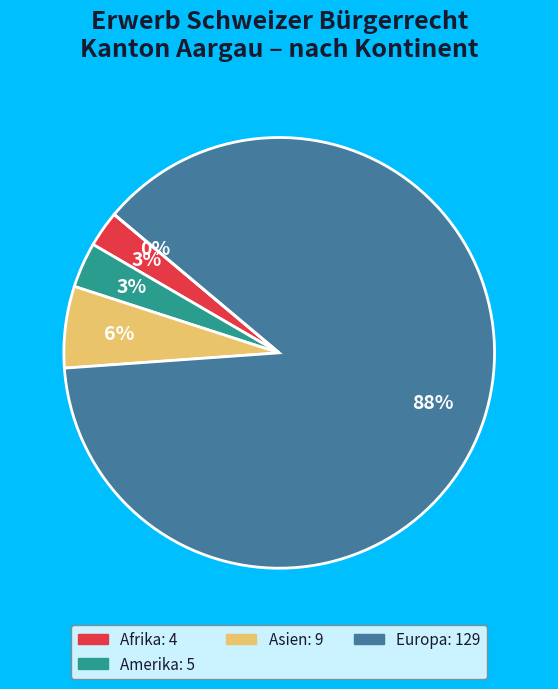

Between Ozeanien and Afrika, which is larger?

Afrika